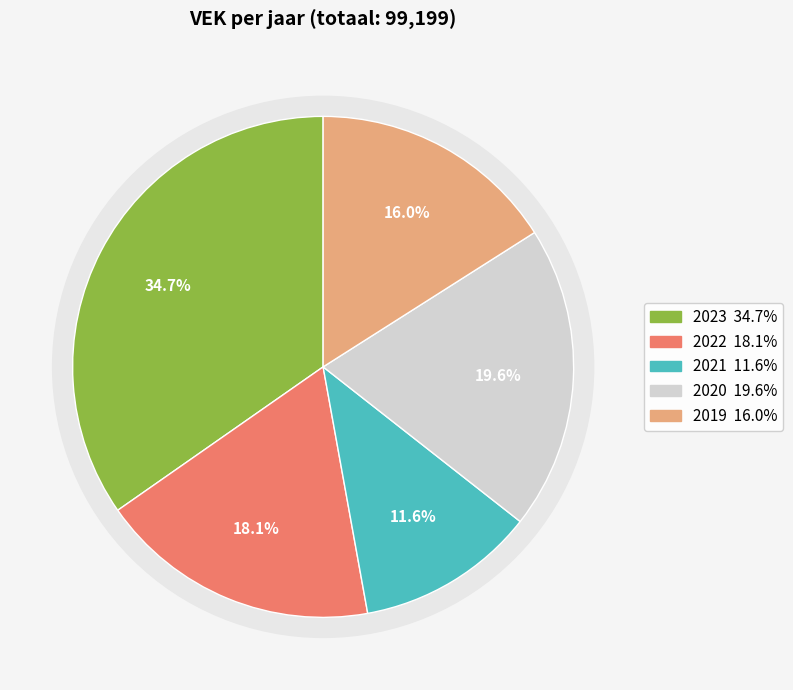

Do 2020 uitvoering and 2021 uitvoering together represent more than half of the pie?

No